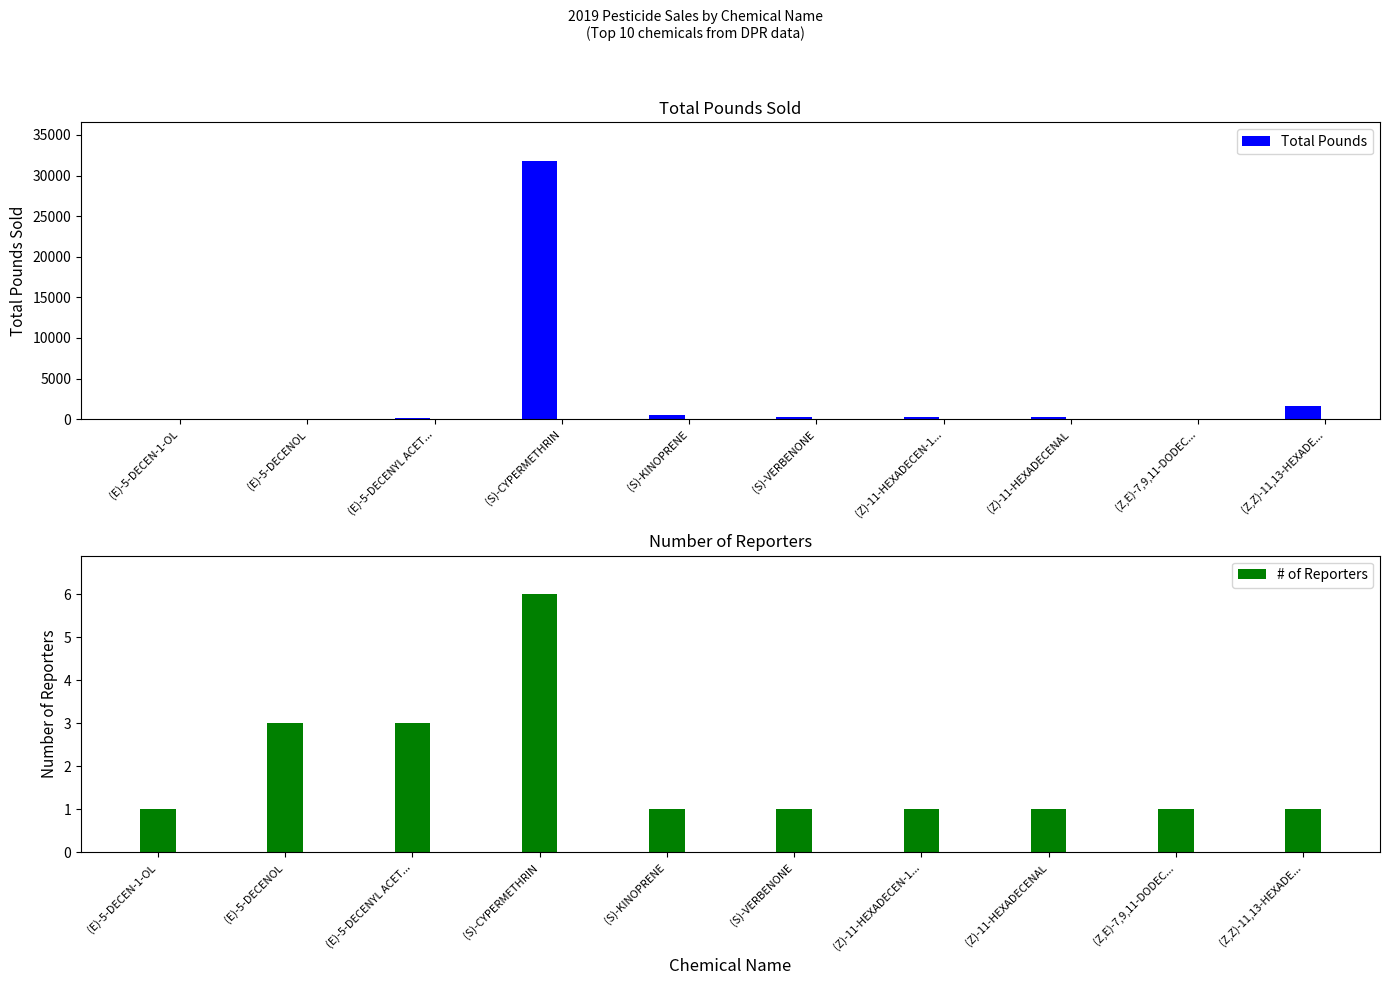

Reading right to left, extract all data points from this chart.

Total Pounds: (Z,Z)-11,13-HEXADE...=1622.5	(Z,E)-7,9,11-DODEC...=21.0	(Z)-11-HEXADECENAL=299.0	(Z)-11-HEXADECEN-1...=299.0	(S)-VERBENONE=228.7	(S)-KINOPRENE=560.8	(S)-CYPERMETHRIN=31770.3	(E)-5-DECENYL ACET...=197.1	(E)-5-DECENOL=22.3	(E)-5-DECEN-1-OL=7.4
# of Reporters: (Z,Z)-11,13-HEXADE...=1.0	(Z,E)-7,9,11-DODEC...=1.0	(Z)-11-HEXADECENAL=1.0	(Z)-11-HEXADECEN-1...=1.0	(S)-VERBENONE=1.0	(S)-KINOPRENE=1.0	(S)-CYPERMETHRIN=6.0	(E)-5-DECENYL ACET...=3.0	(E)-5-DECENOL=3.0	(E)-5-DECEN-1-OL=1.0